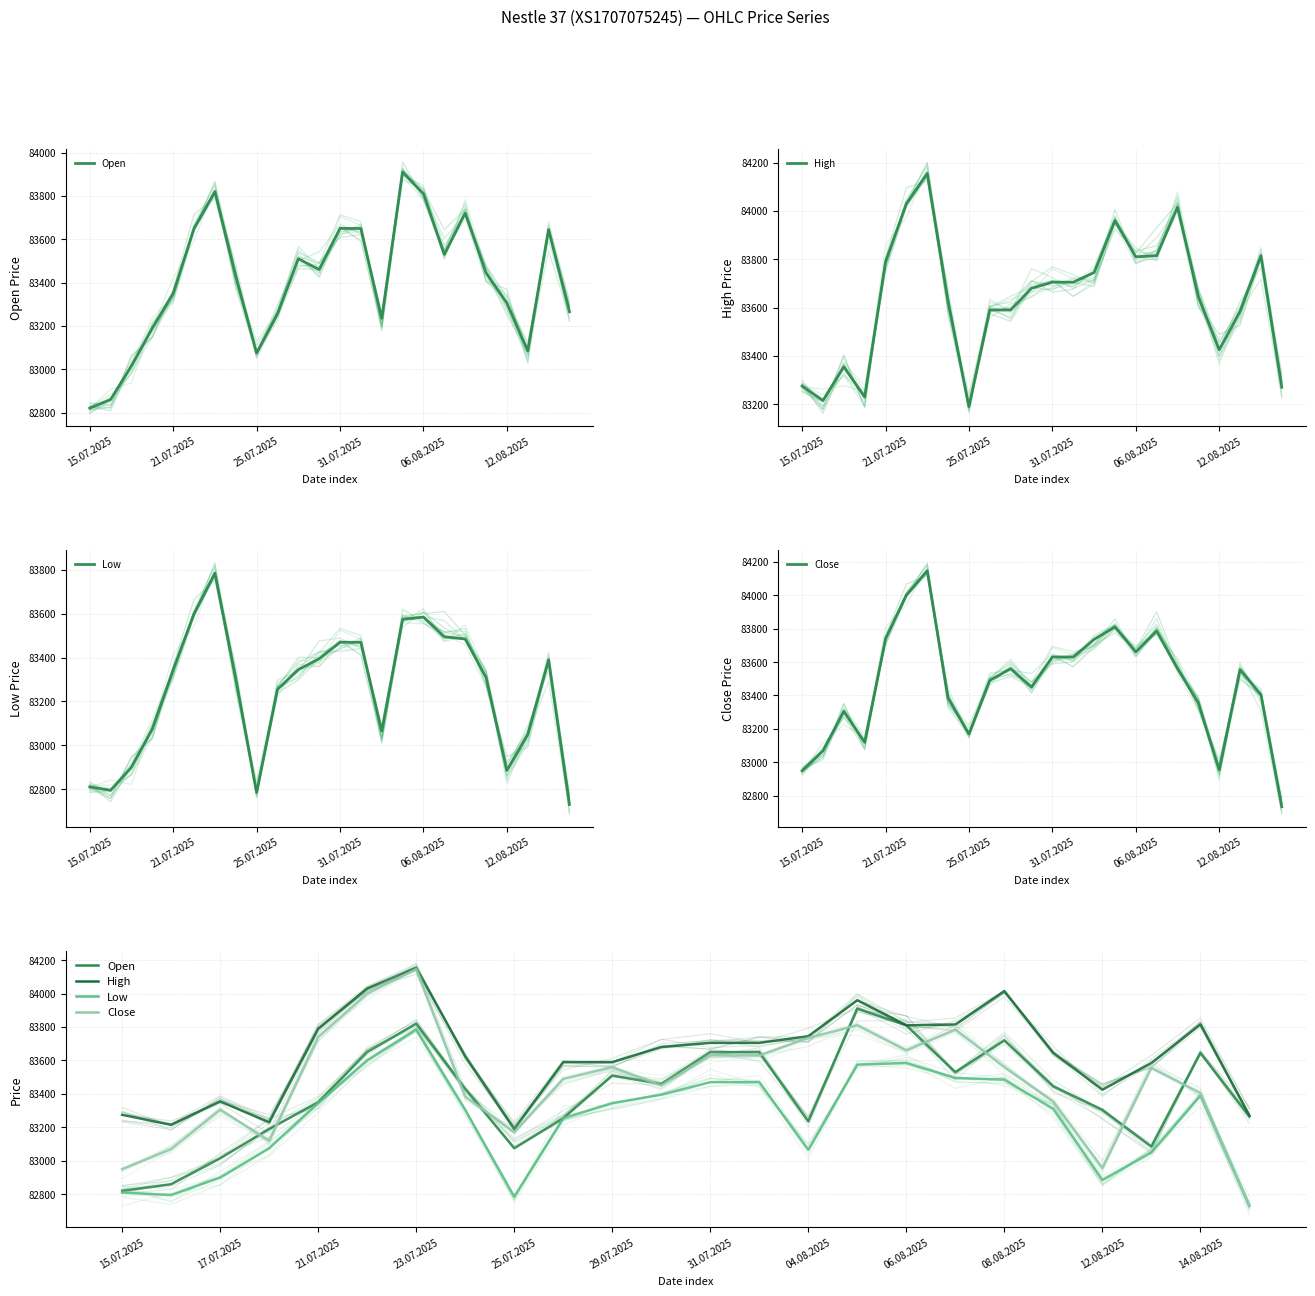

Does the chart have visible grid lines?

Yes